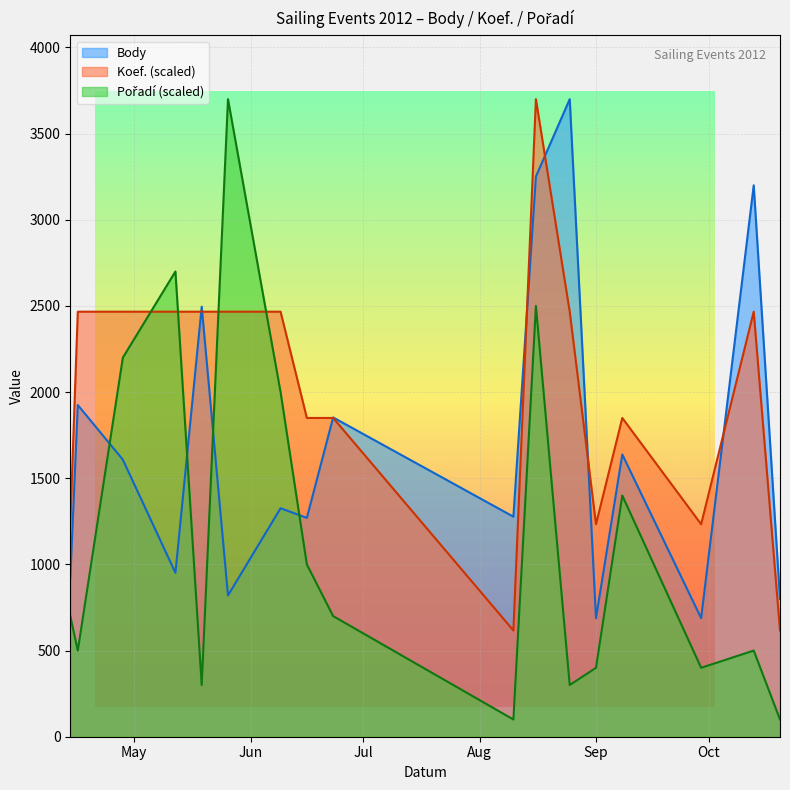

Count the number of categories in the chart.

17